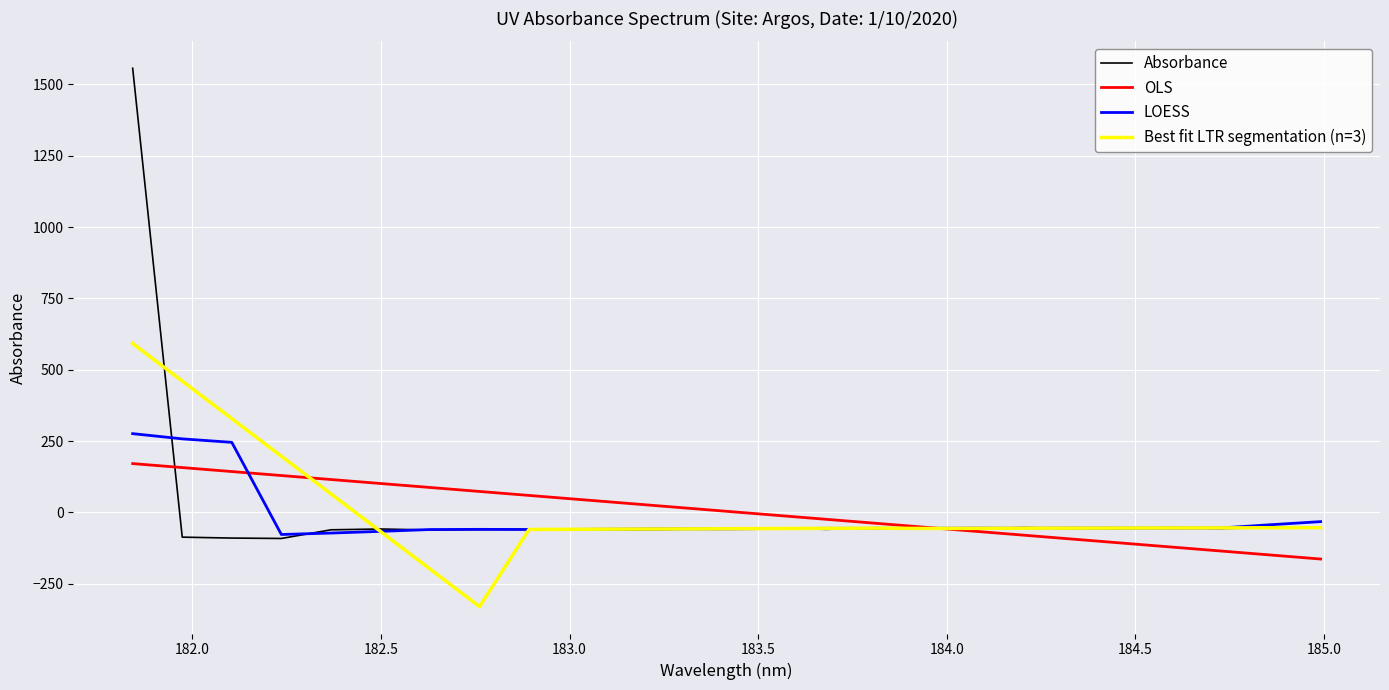

Rank the series by their maximum value, from highest to lowest.

Absorbance, Best fit LTR segmentation (n=3), LOESS, OLS